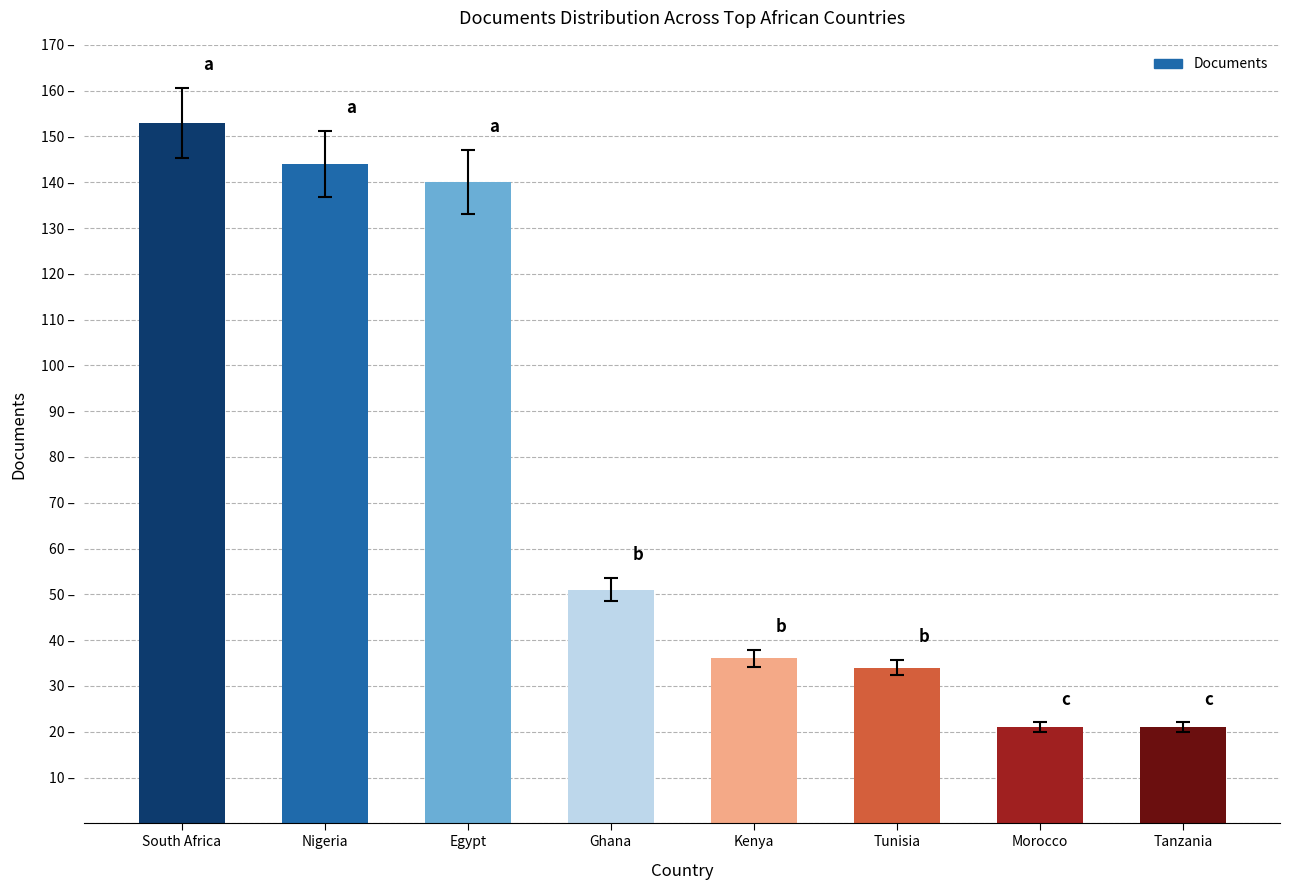

True or false: the data shows 67 at Ghana.

False